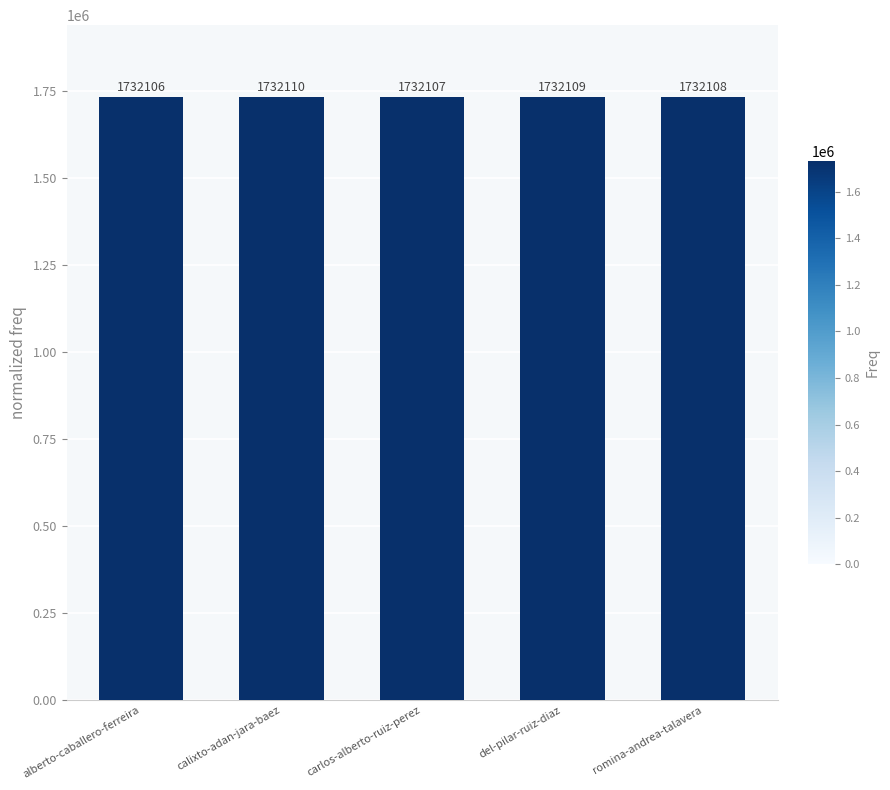

Reading right to left, transcribe all the data shown in this chart.

1732108	1732109	1732107	1732110	1732106